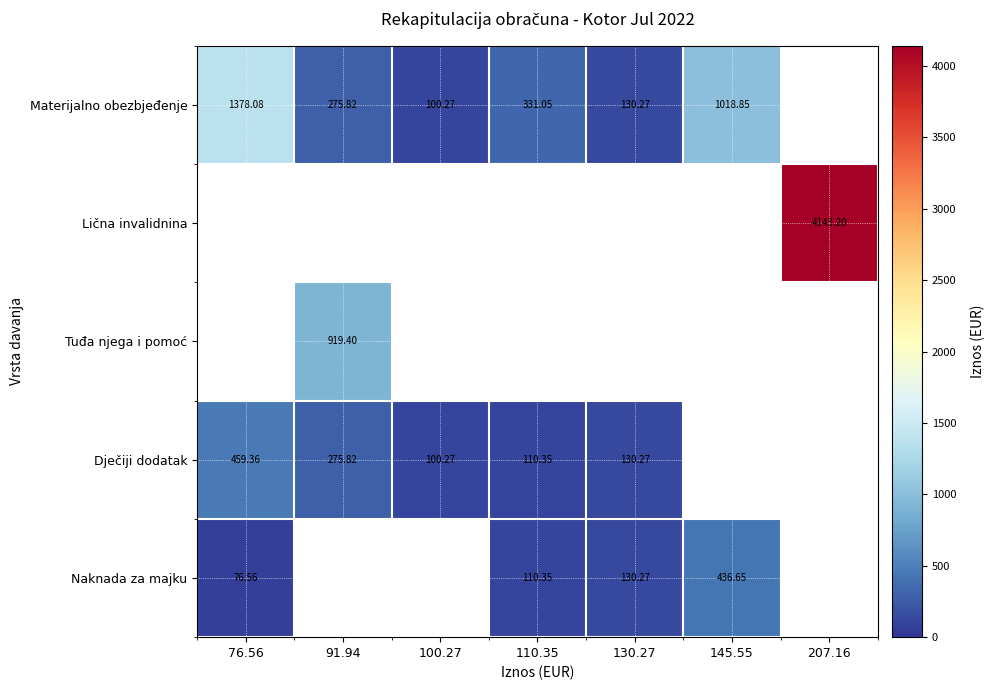

Count the number of categories in the chart.

7